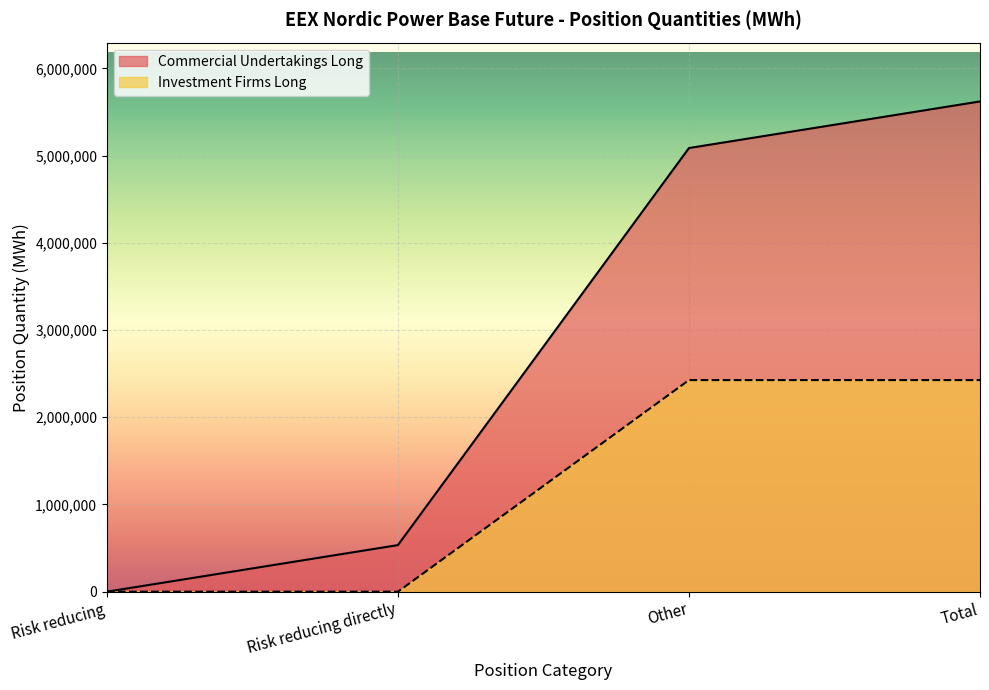

True or false: Commercial Undertakings Long has more than 1 interior local peaks.

False